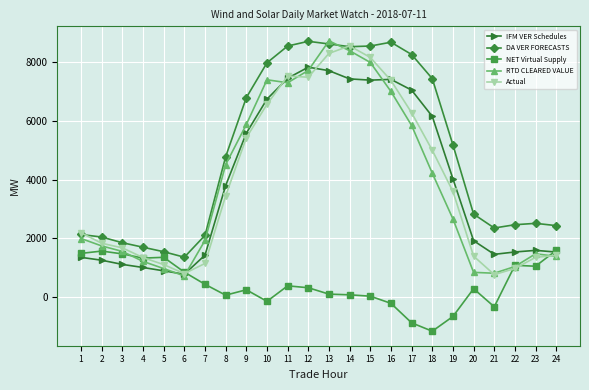

What is the approximate value of RTD CLEARED VALUE at 12?

7704.4